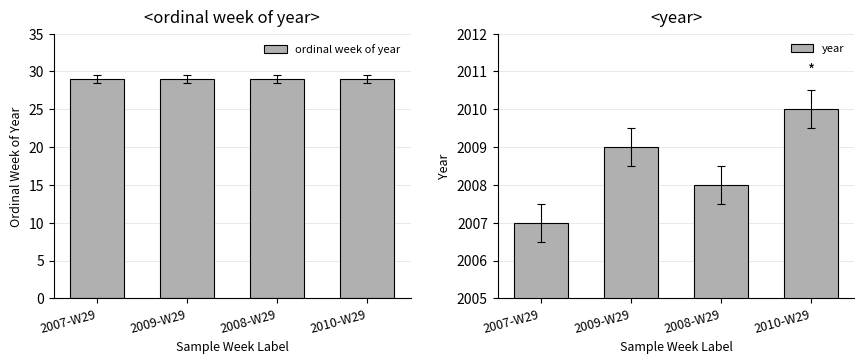

The year series shows 2009 at 2009-W29. True or false?

True